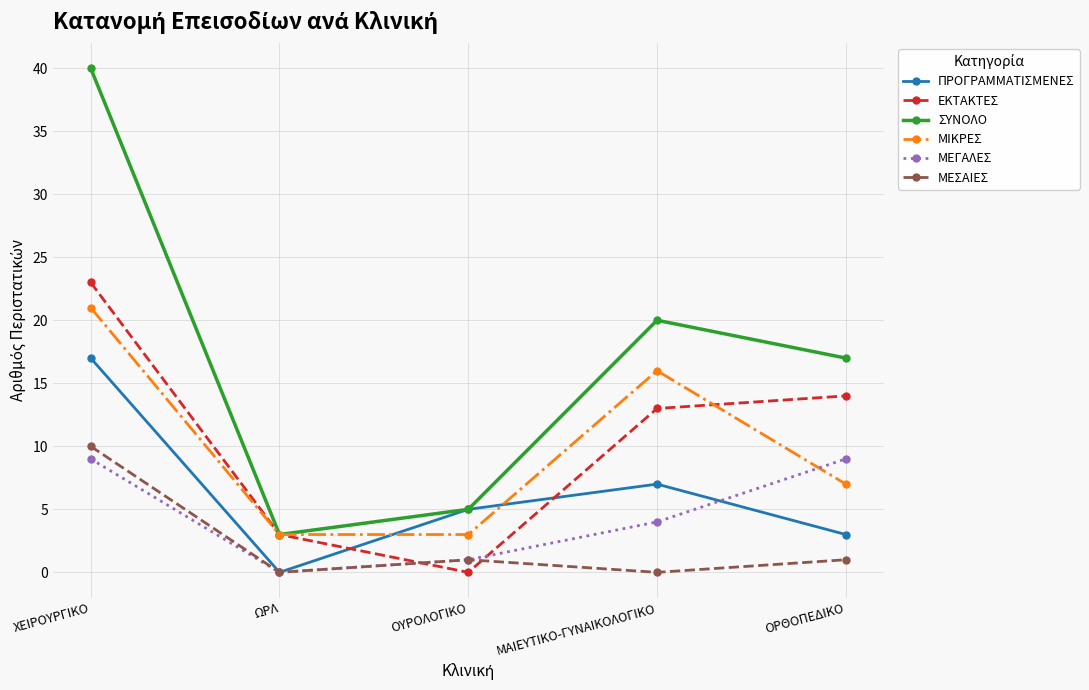

At which category is the sum across all series the highest?

ΧΕΙΡΟΥΡΓΙΚΟ